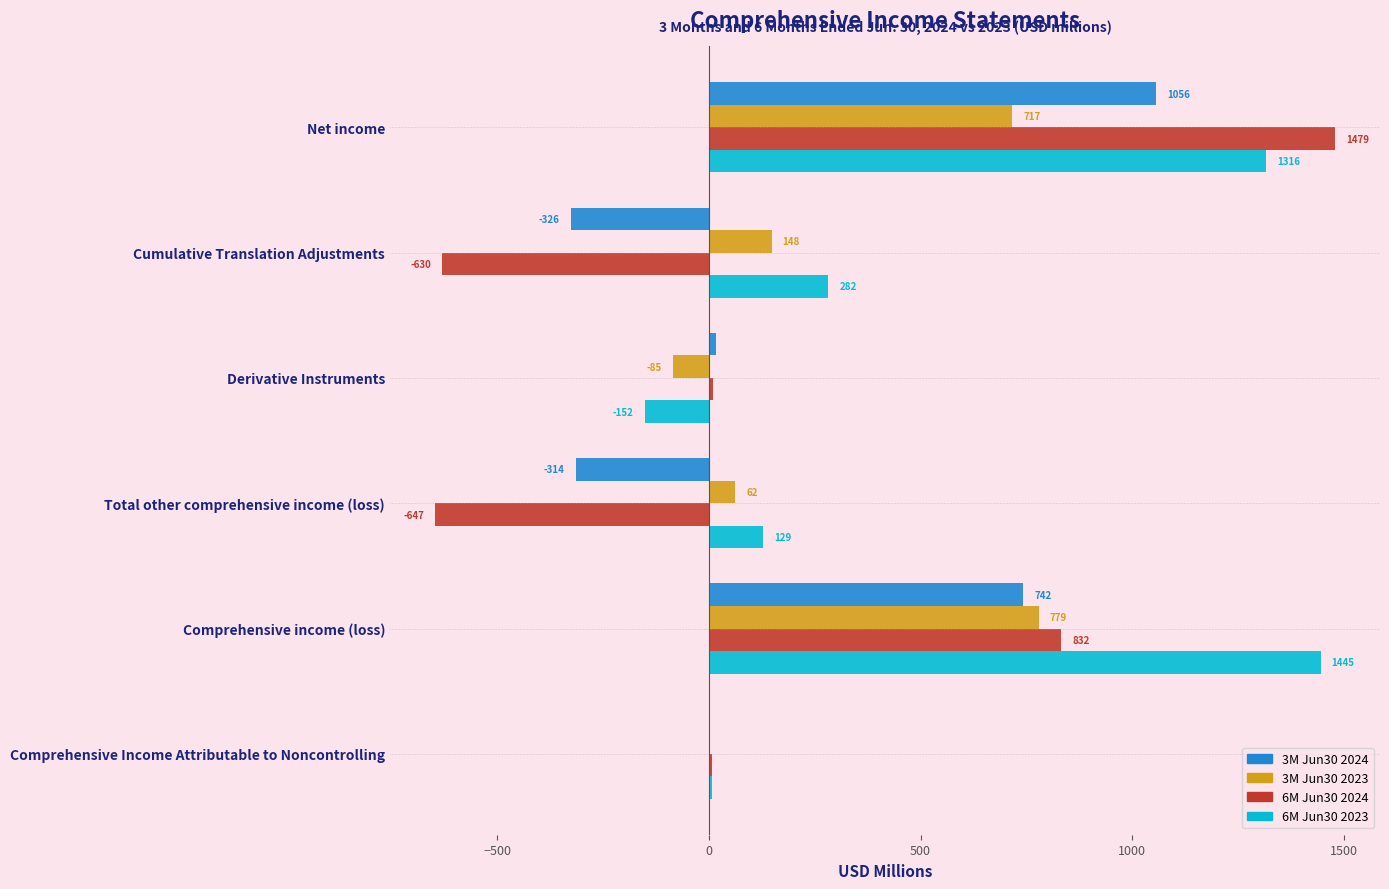

What is the total value across all series at Cumulative Translation Adjustments?

-526